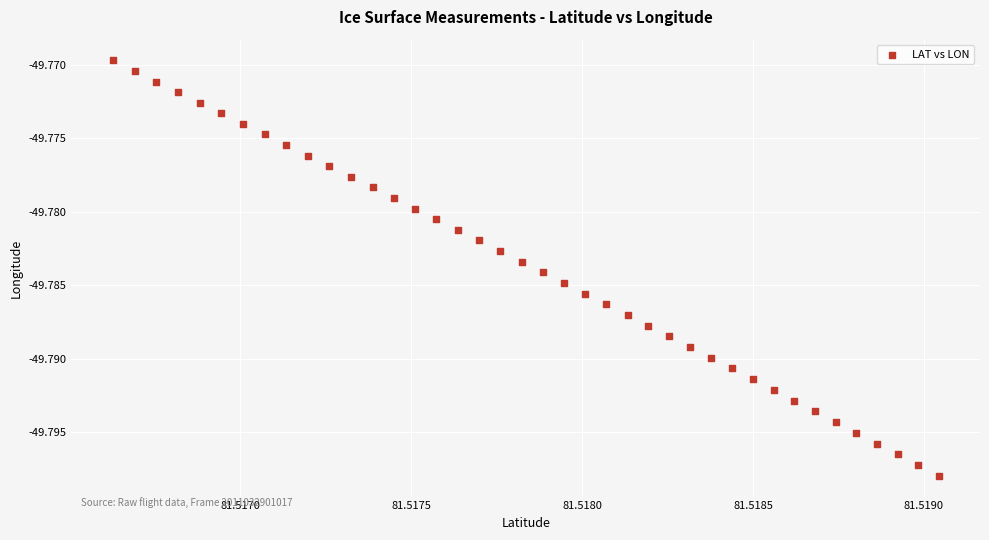

Count the number of points in this scatter plot.

40